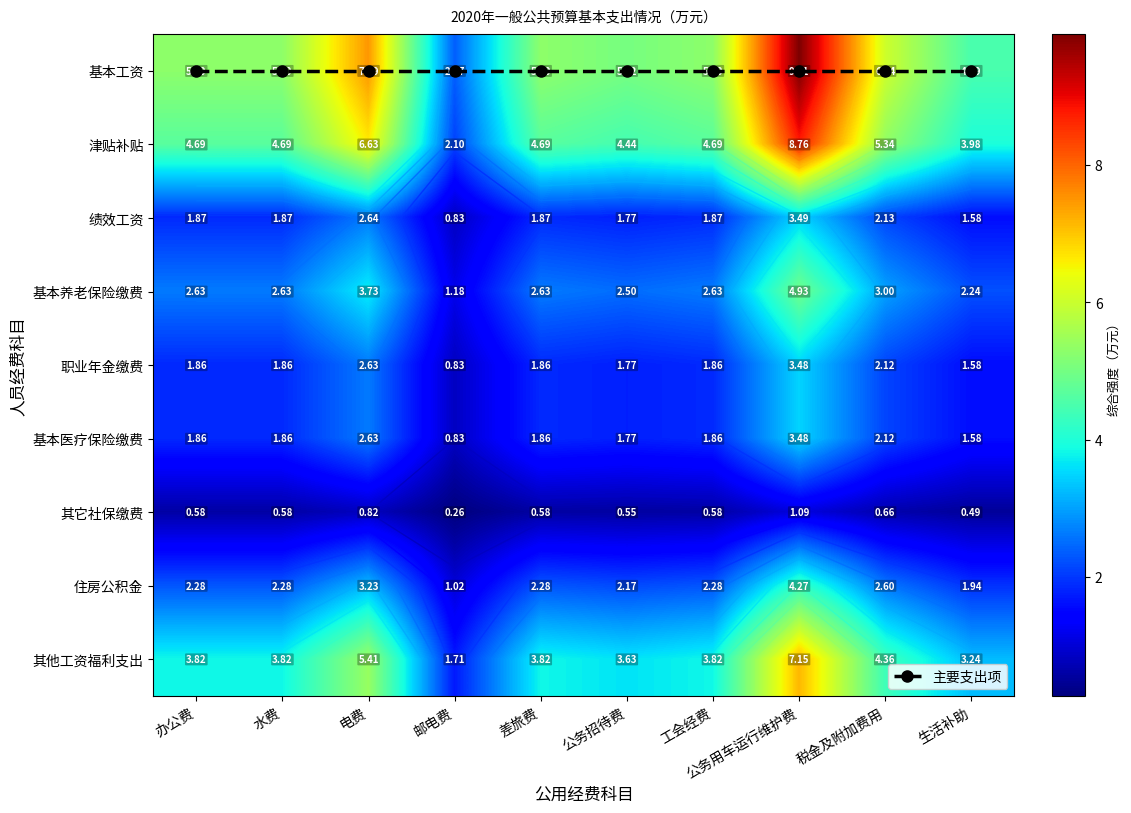

Is it true that 基本养老保险缴费 equals 2.6 at 办公费?

True